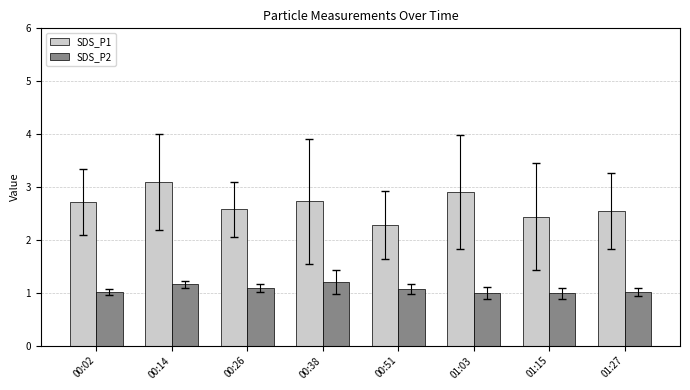

Rank the series by their average value, from highest to lowest.

SDS_P1, SDS_P2